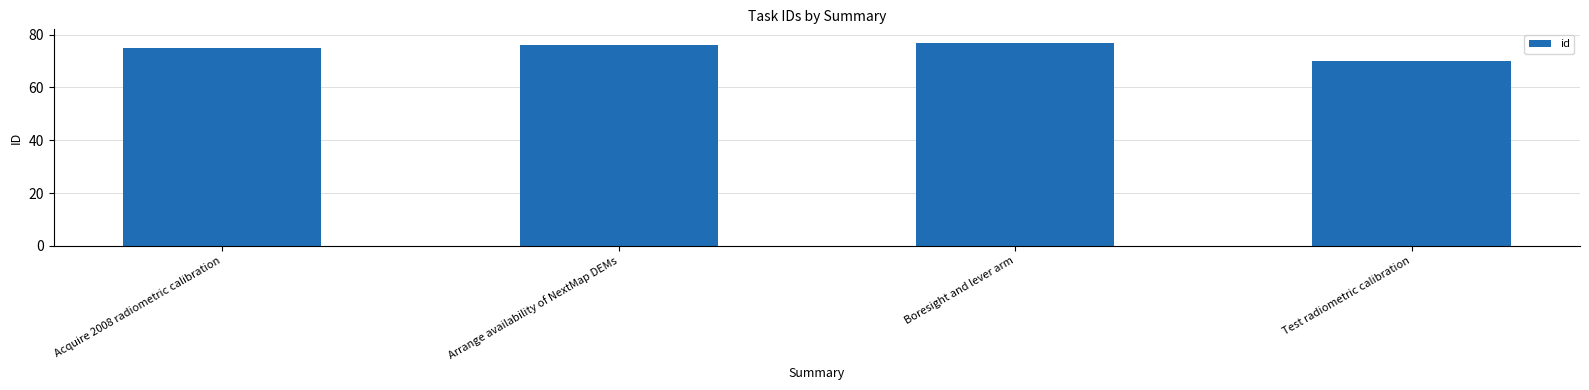

Reading left to right, list all the values displayed in this chart.

Acquire 2008 radiometric calibration=75	Arrange availability of NextMap DEMs=76	Boresight and lever arm=77	Test radiometric calibration=70